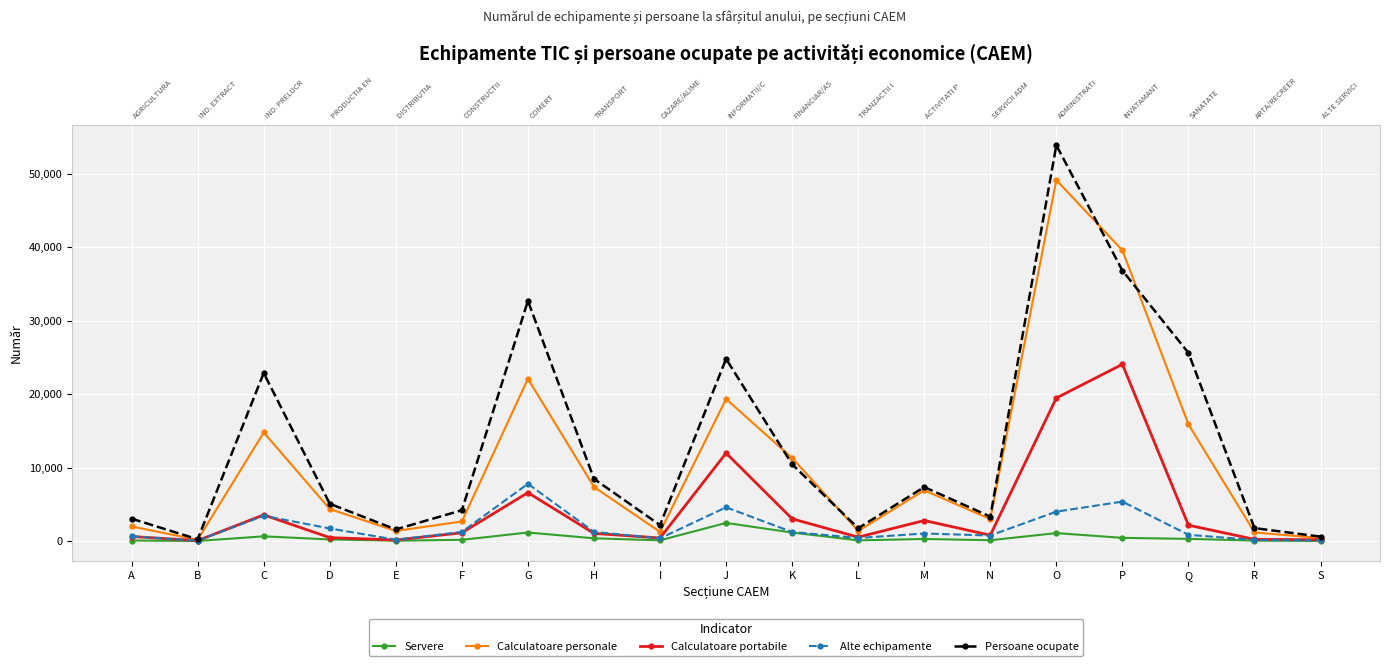

What is the smallest value displayed?

12